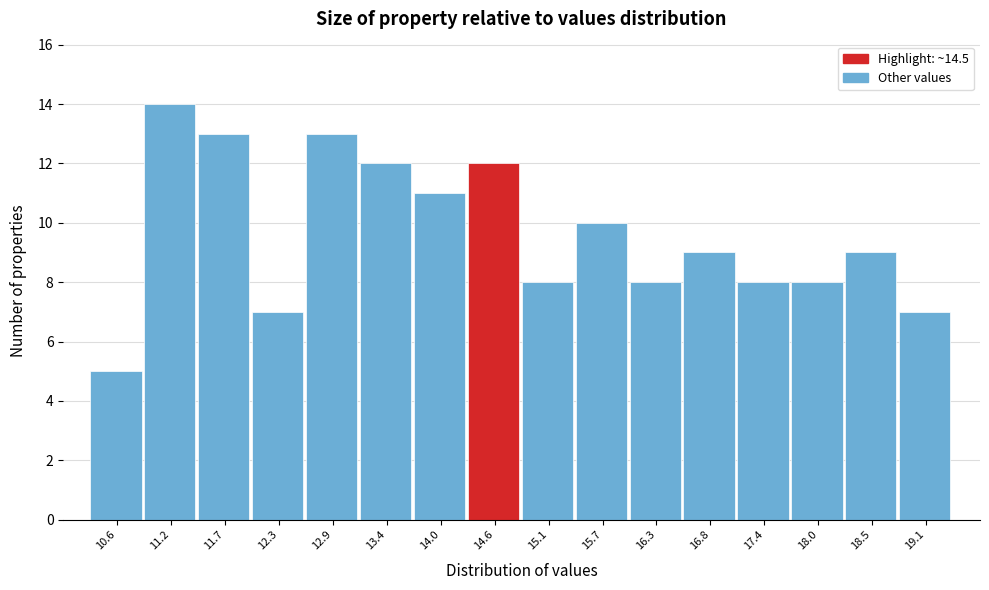

Over which range of the x-axis is the bar tallest?

10.9 to 11.5